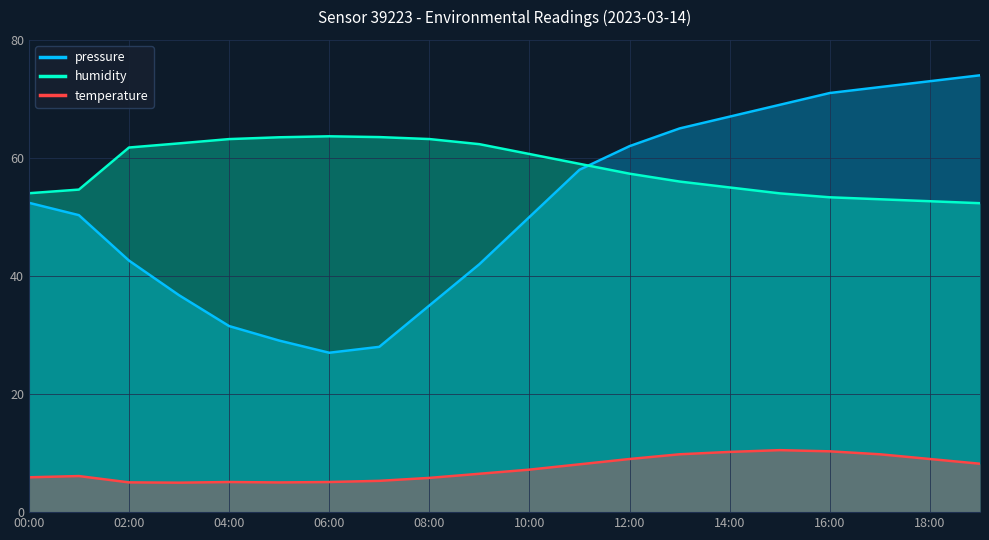

At how many categories does at least one series exceed 15?

20